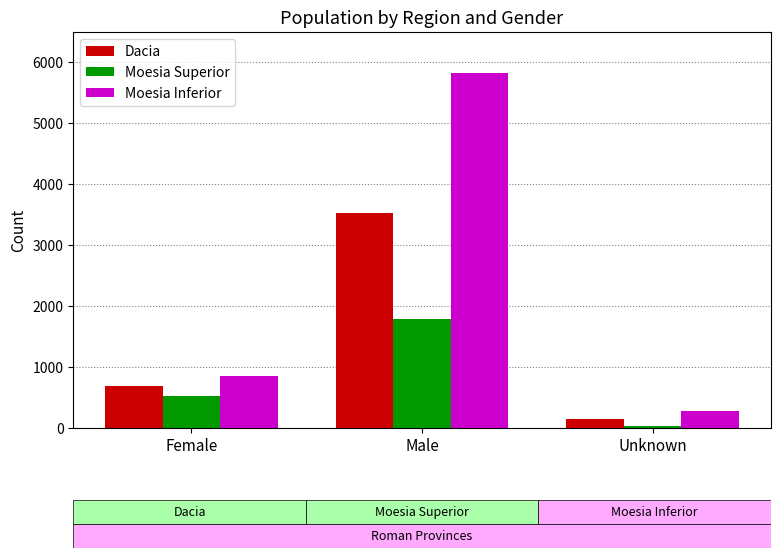

What are all the series names shown in the legend?

Dacia, Moesia Superior, Moesia Inferior